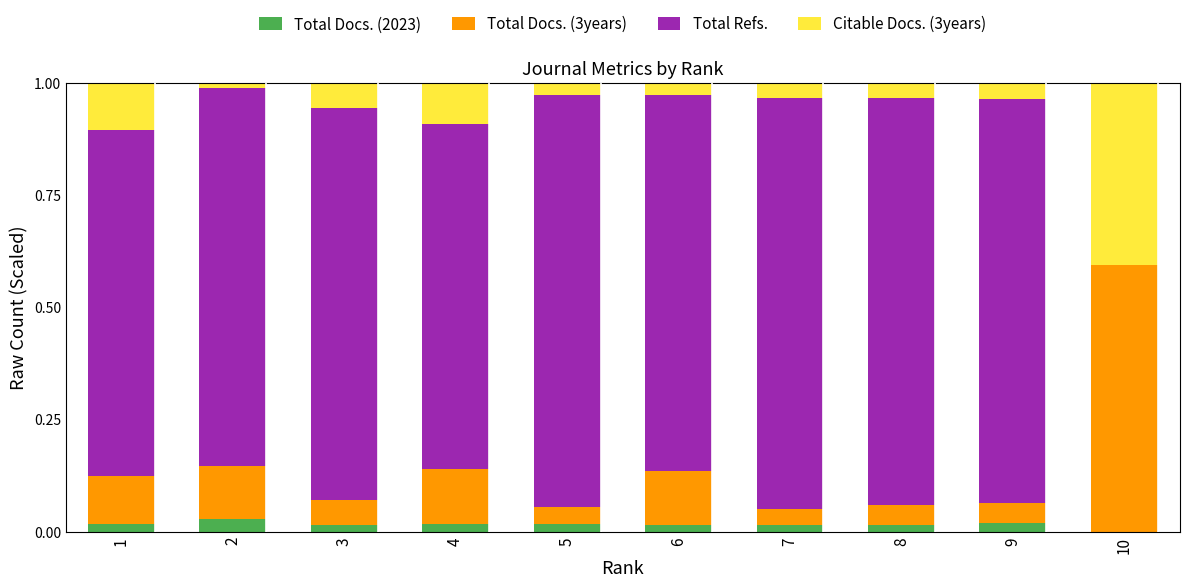

The value of Total Docs. (3years) at 8 is 0.0. True or false?

True